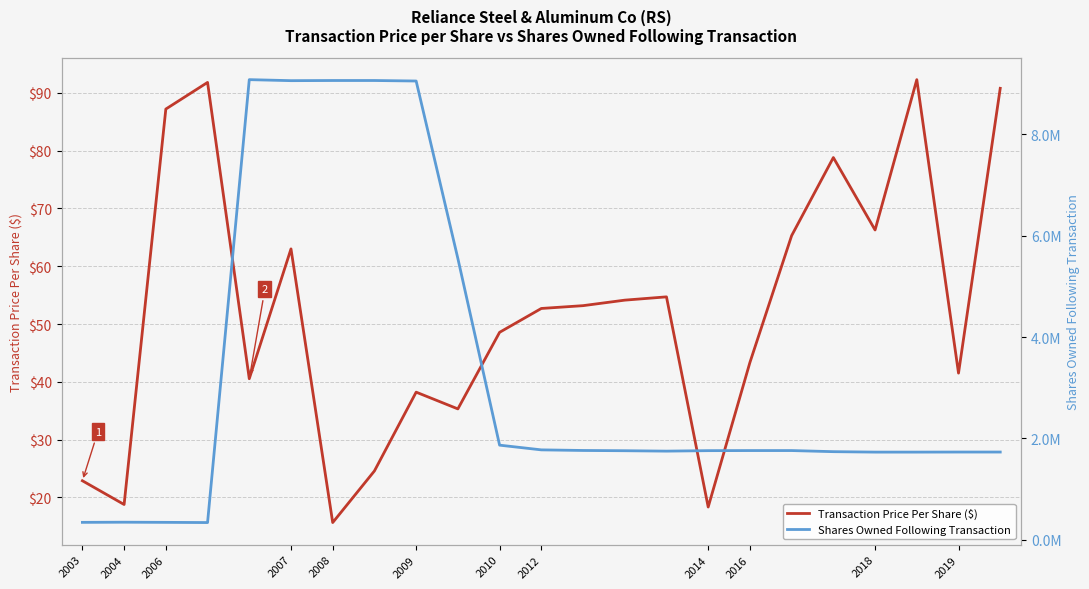

What is the value of the Transaction Price Per Share ($) point at the 17th from the left?

43.3